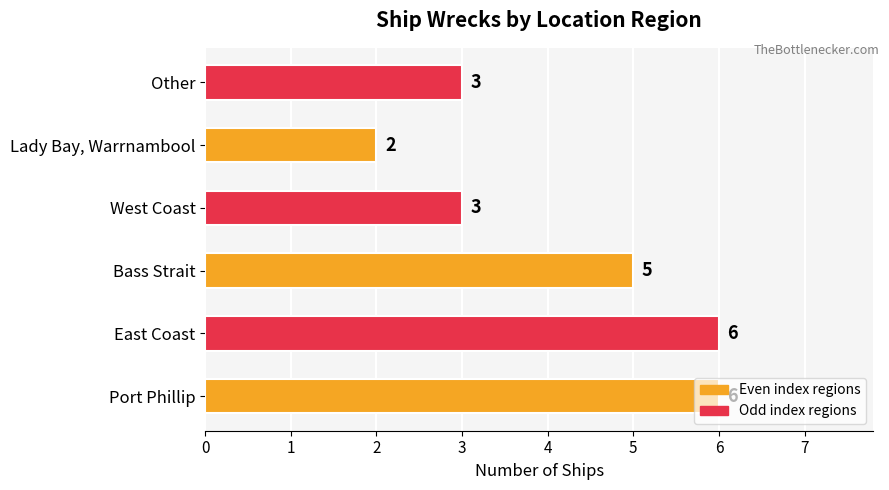

What is the average value?

4